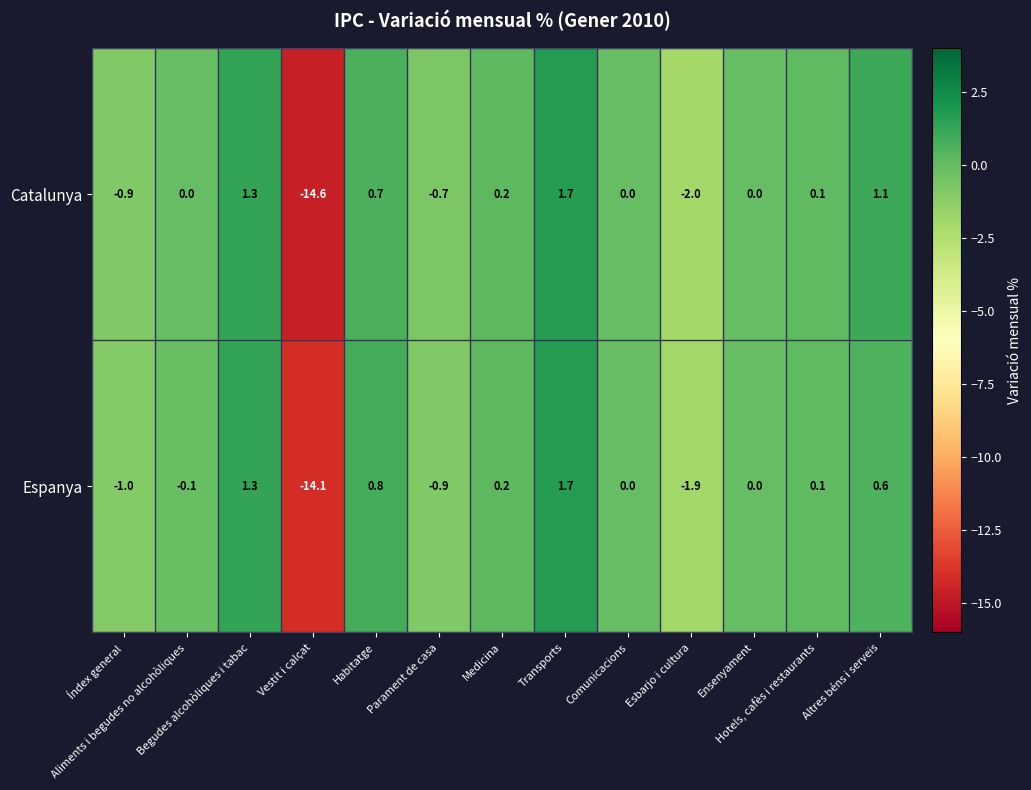

What is the greatest value displayed?

1.7